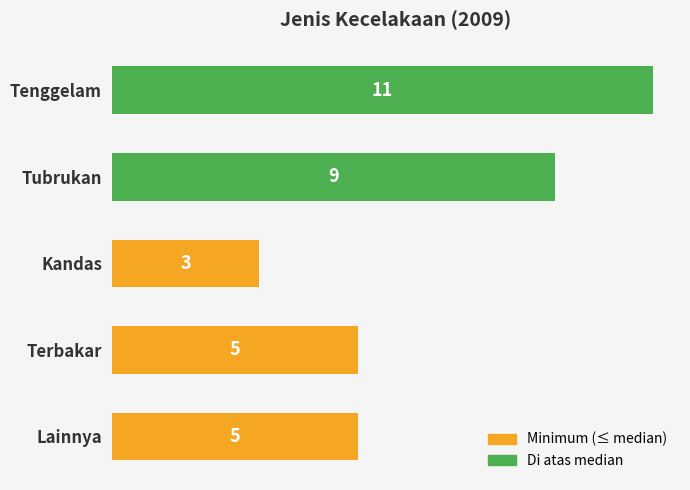

Reading top to bottom, transcribe all the data shown in this chart.

Tenggelam=11	Tubrukan=9	Kandas=3	Terbakar=5	Lainnya=5